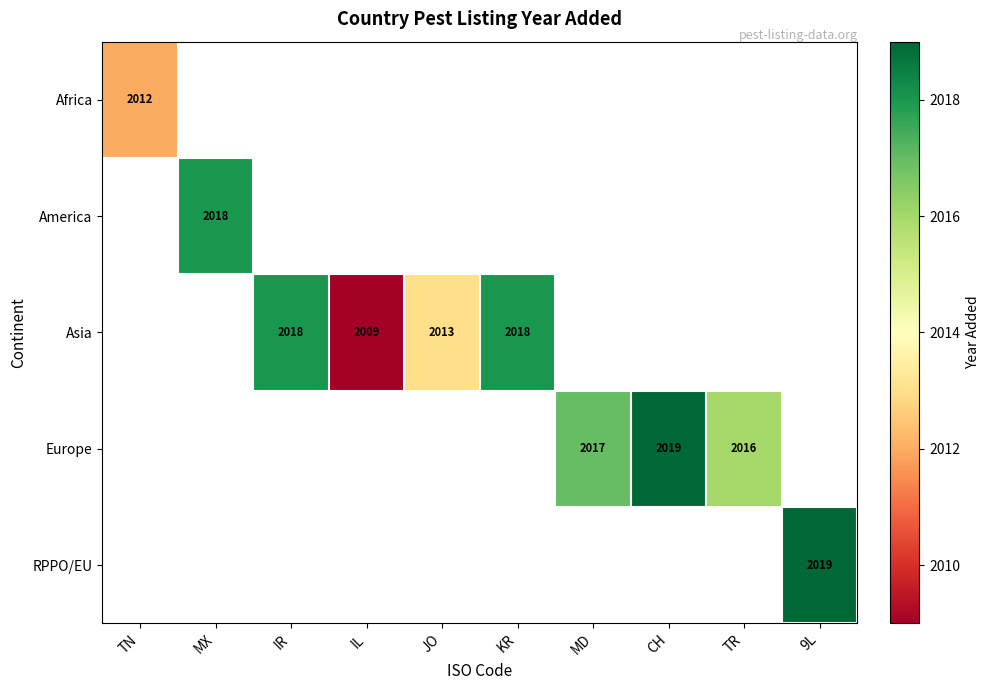

At how many categories does at least one series exceed 2012?

8